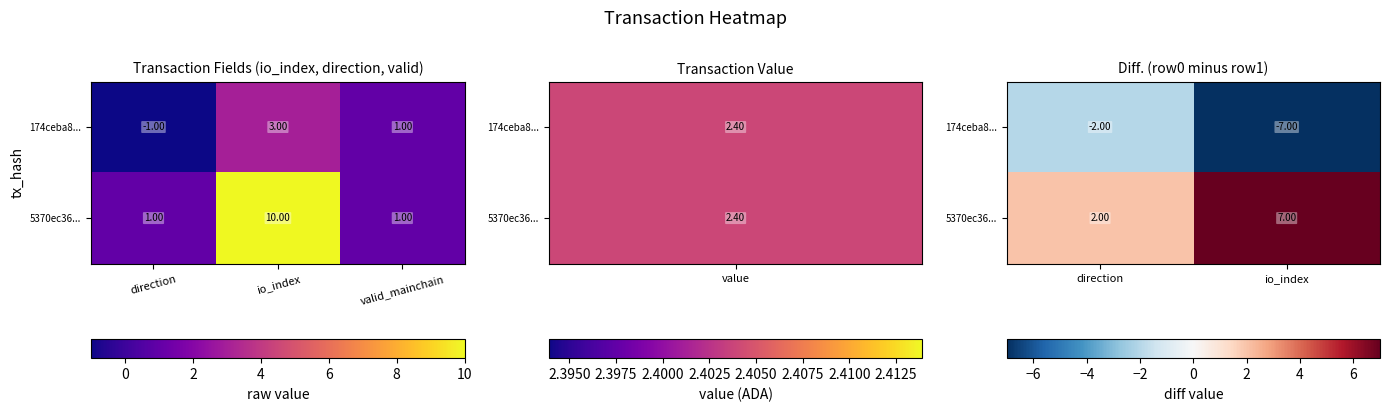

What is the highest value of the 174ceba8... series?

-2